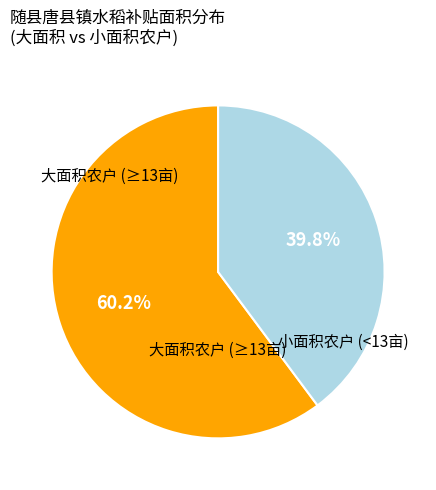

Is there any slice that represents more than half of the pie?

Yes